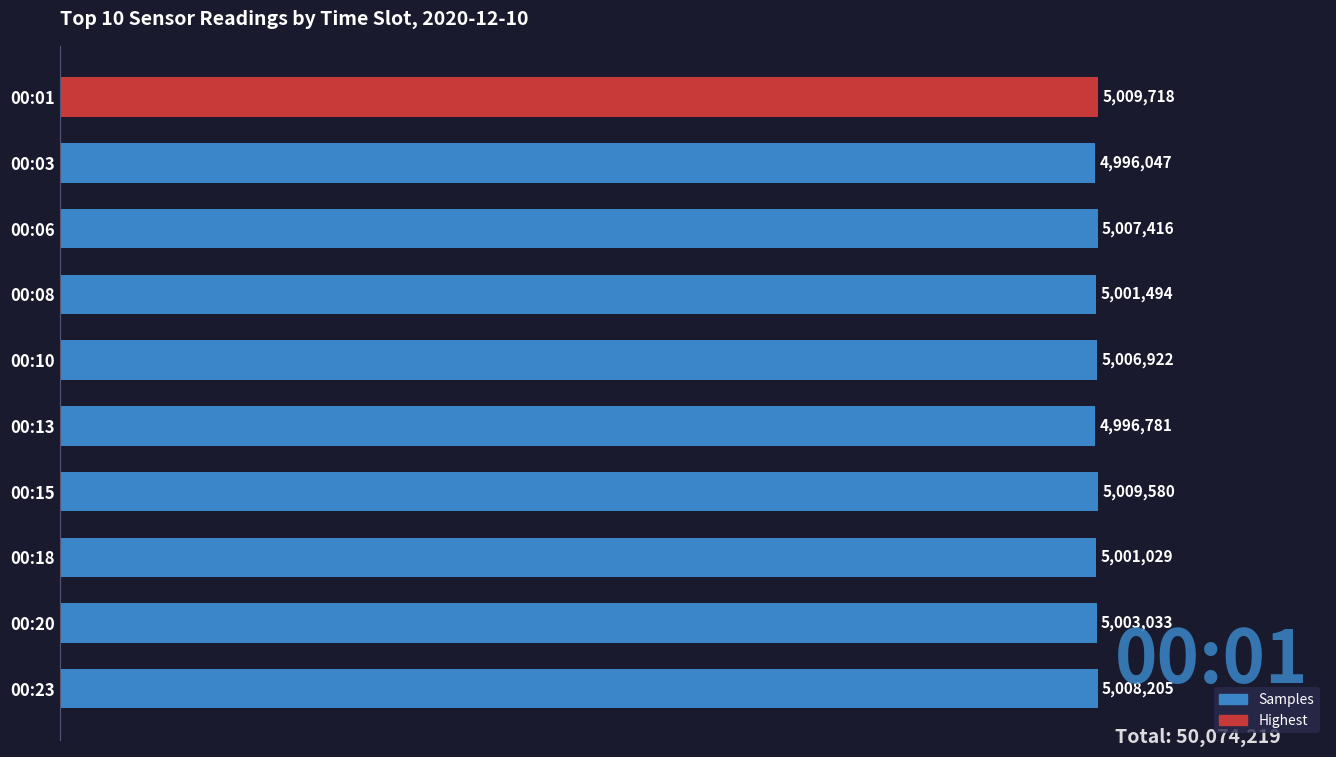

At which category does the chart reach its minimum across all series?

00:03